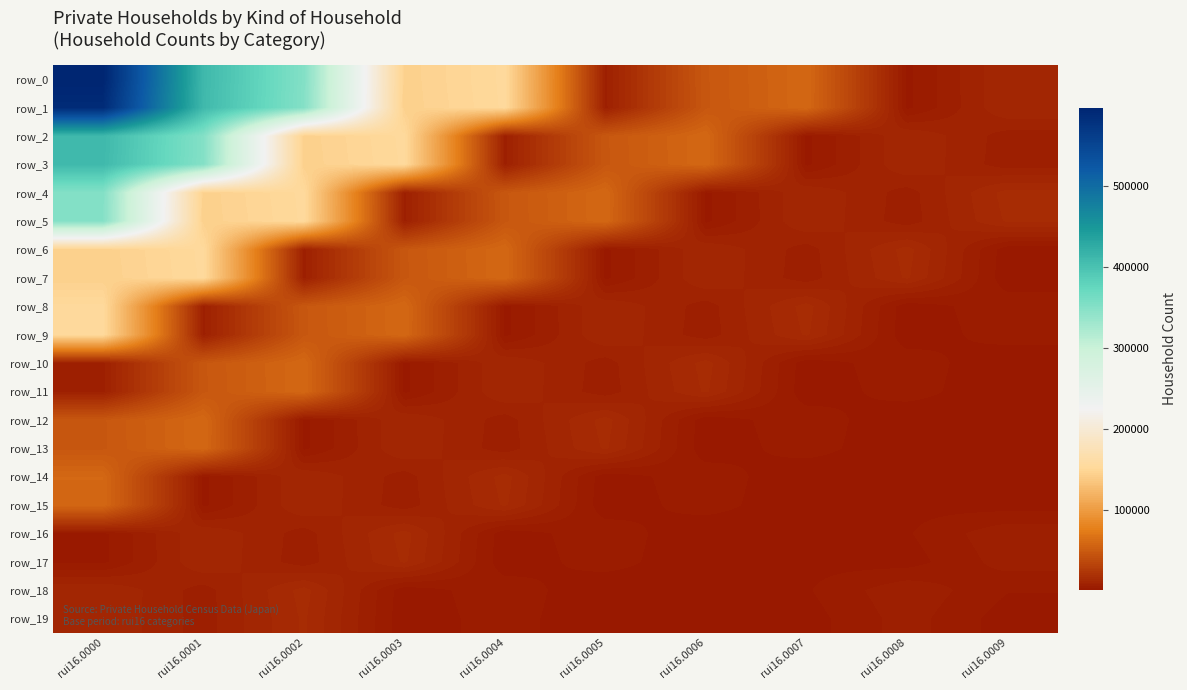

What is the total value across all series at rui16.0003?

898047